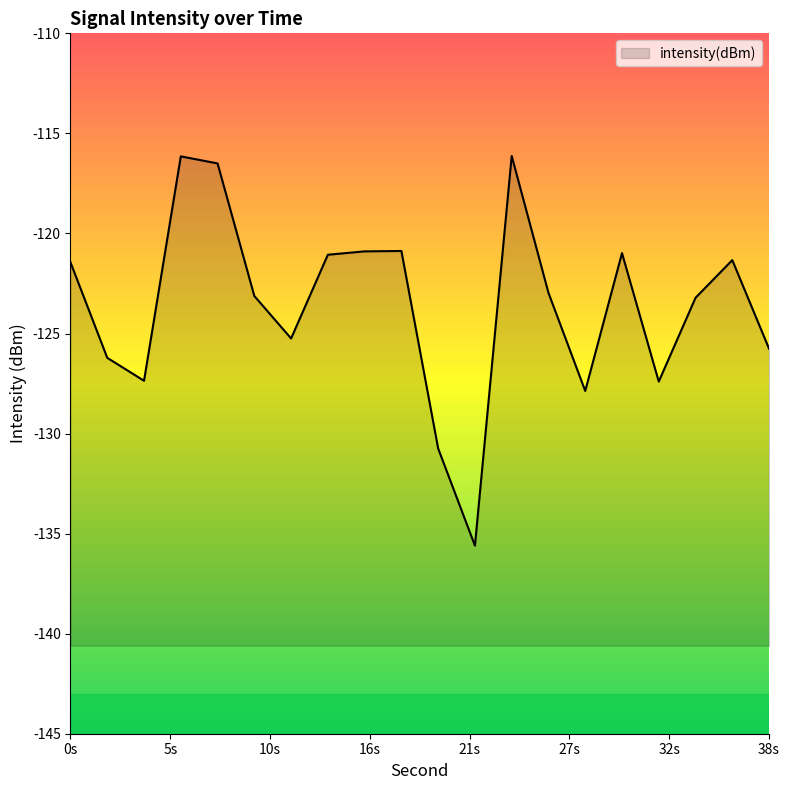

Where is the first local minimum?

4